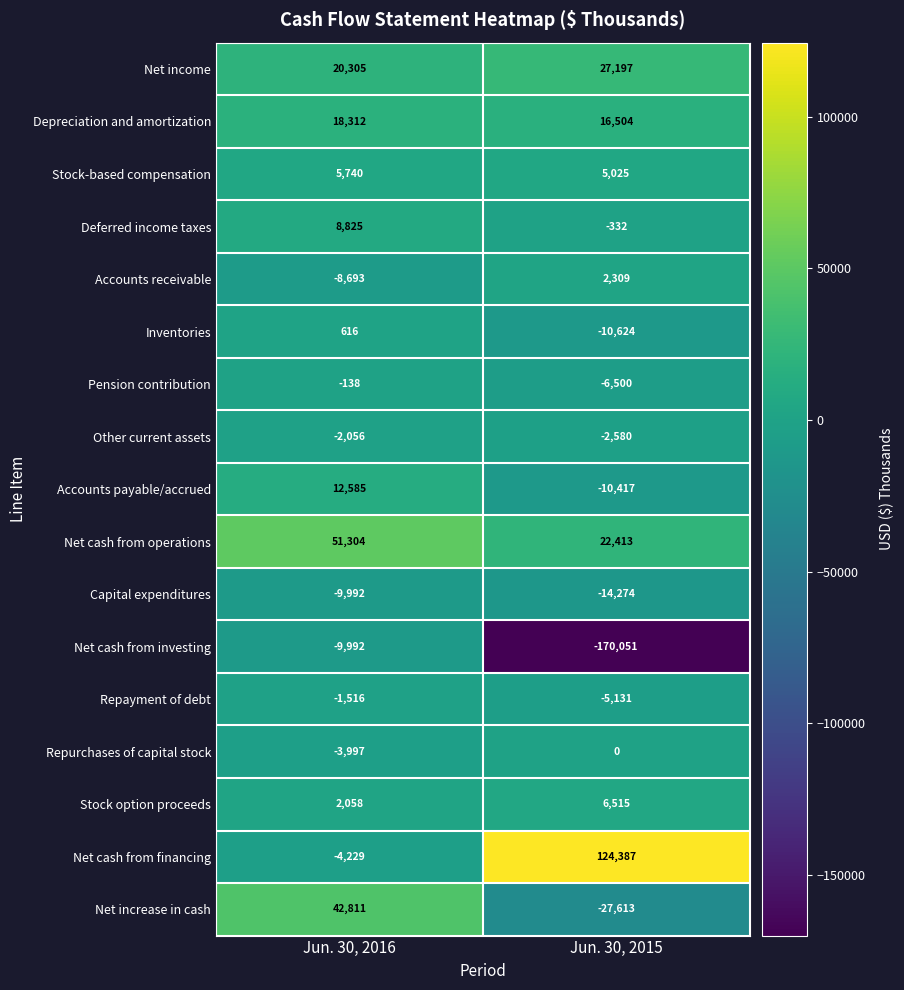

What is the sum of the Stock option proceeds values at Jun. 30, 2015 and Jun. 30, 2016?

8573